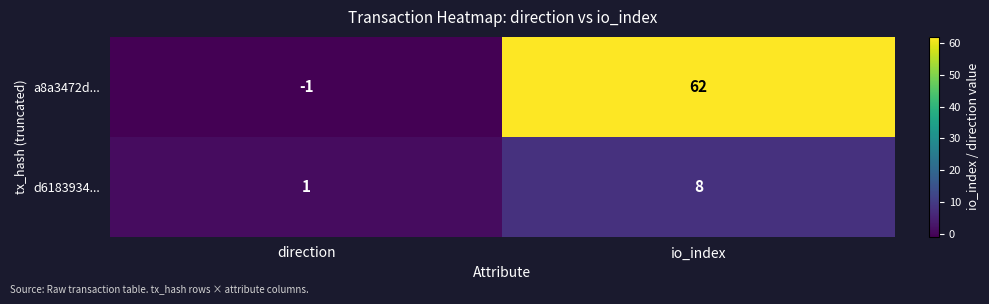

Which category has the highest value across all series?

io_index